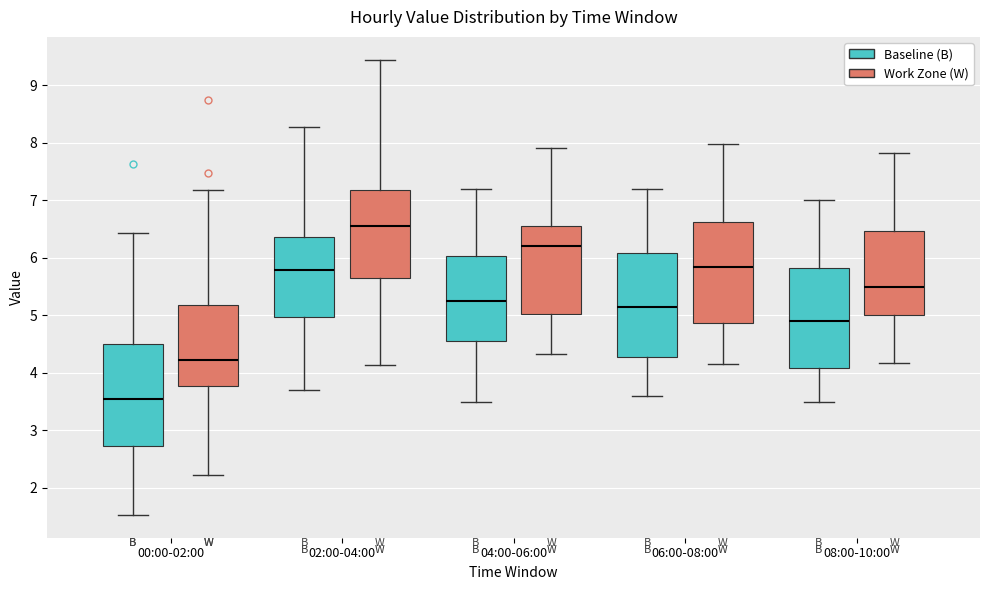

Reading left to right, read every box against the y-axis: the position of its median line, the range the box covers, and the ends of its whiskers. The values are not printed on the chart, so give them approximately, as read against the axis.

00:00-02:00 (Baseline (B)): median 3.6, box 2.7 to 4.5, whiskers 1.5 to 6.4
00:00-02:00 (Work Zone (W)): median 4.2, box 3.8 to 5.2, whiskers 2.2 to 7.2
02:00-04:00 (Baseline (B)): median 5.8, box 5.0 to 6.4, whiskers 3.7 to 8.3
02:00-04:00 (Work Zone (W)): median 6.5, box 5.6 to 7.2, whiskers 4.1 to 9.4
04:00-06:00 (Baseline (B)): median 5.3, box 4.6 to 6.0, whiskers 3.5 to 7.2
04:00-06:00 (Work Zone (W)): median 6.2, box 5.0 to 6.5, whiskers 4.3 to 7.9
06:00-08:00 (Baseline (B)): median 5.2, box 4.3 to 6.1, whiskers 3.6 to 7.2
06:00-08:00 (Work Zone (W)): median 5.8, box 4.9 to 6.6, whiskers 4.2 to 8.0
08:00-10:00 (Baseline (B)): median 4.9, box 4.1 to 5.8, whiskers 3.5 to 7.0
08:00-10:00 (Work Zone (W)): median 5.5, box 5.0 to 6.5, whiskers 4.2 to 7.8